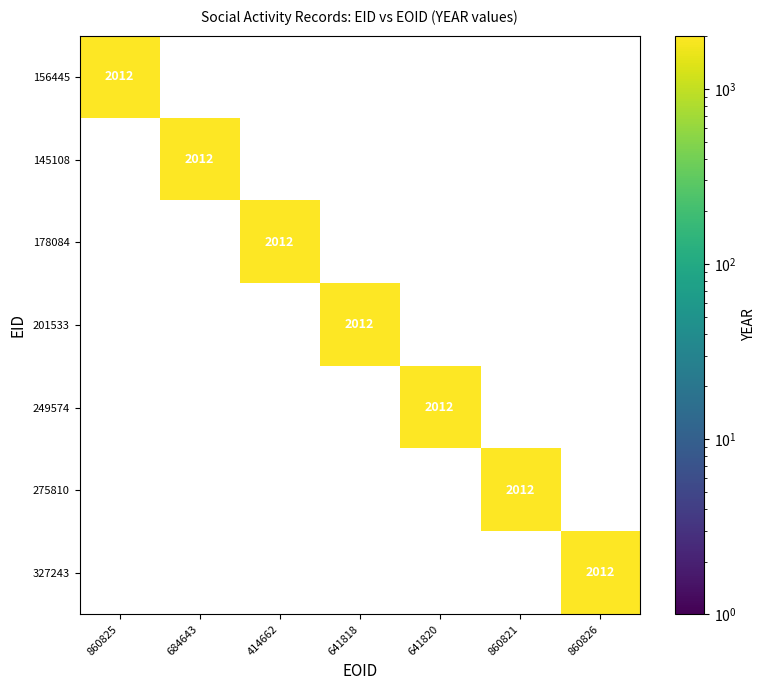

What is the sum of all 249574 values?

2012